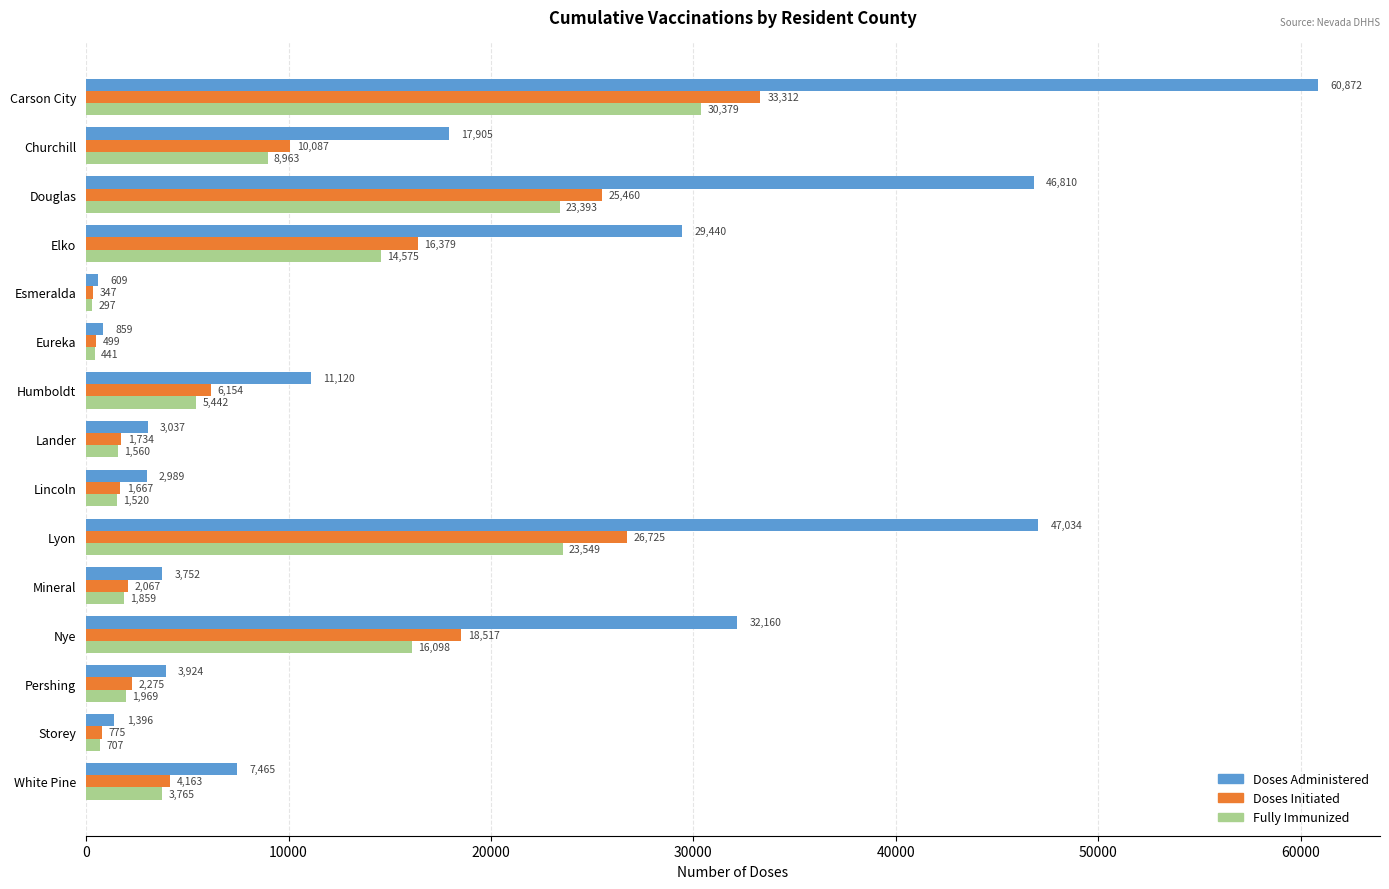

The Fully Immunized series shows 20507 at Elko. True or false?

False